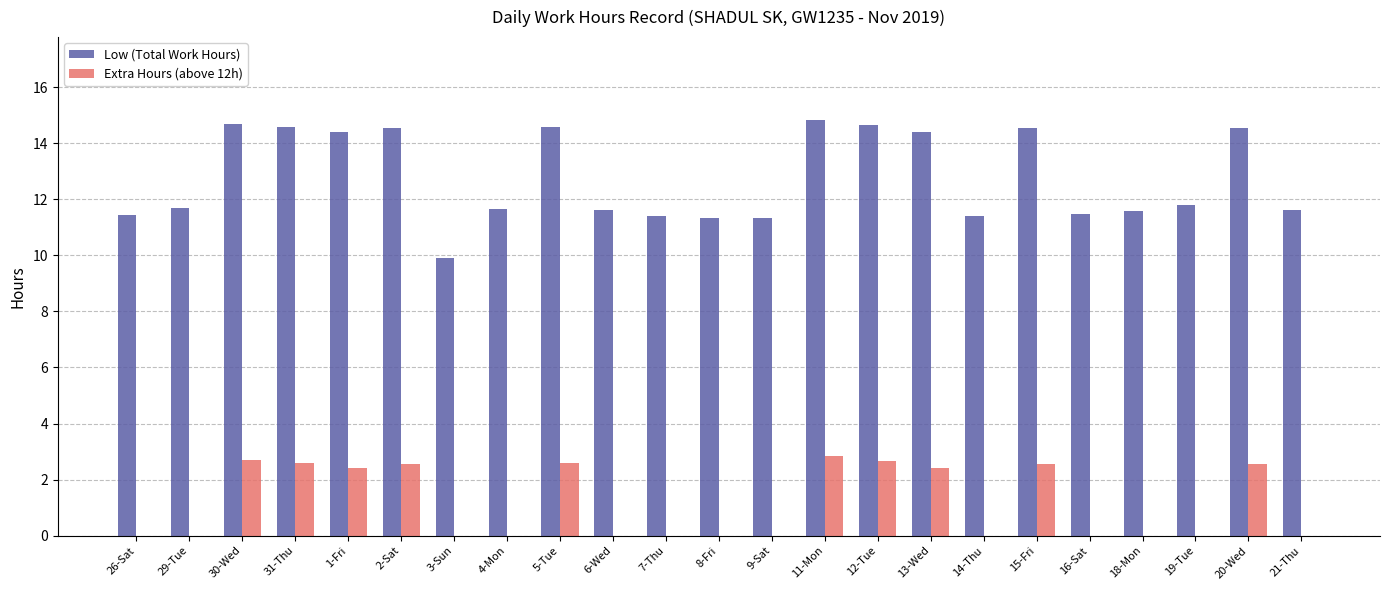

The Low (Total Work Hours) series shows 3.7 at 13-Wed. True or false?

False